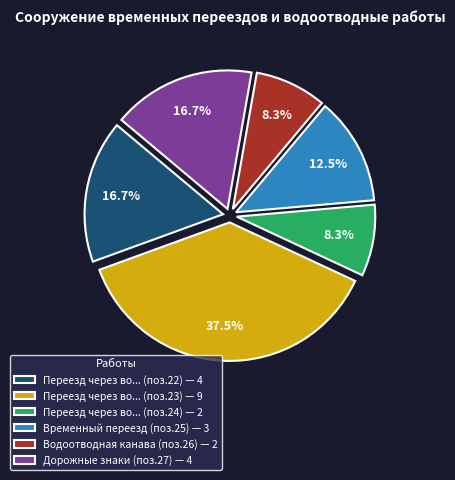

What portion of the pie excludes Переезд через во... (поз.24) — 2?

91.7%